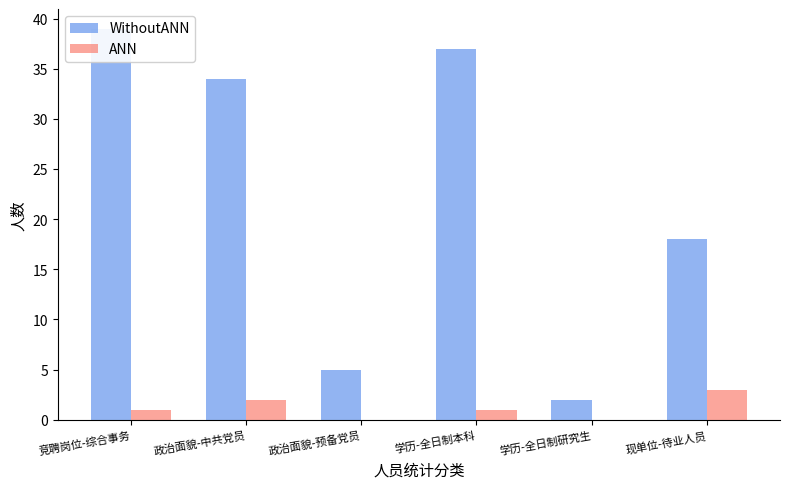

Which series has the widest spread of values?

WithoutANN